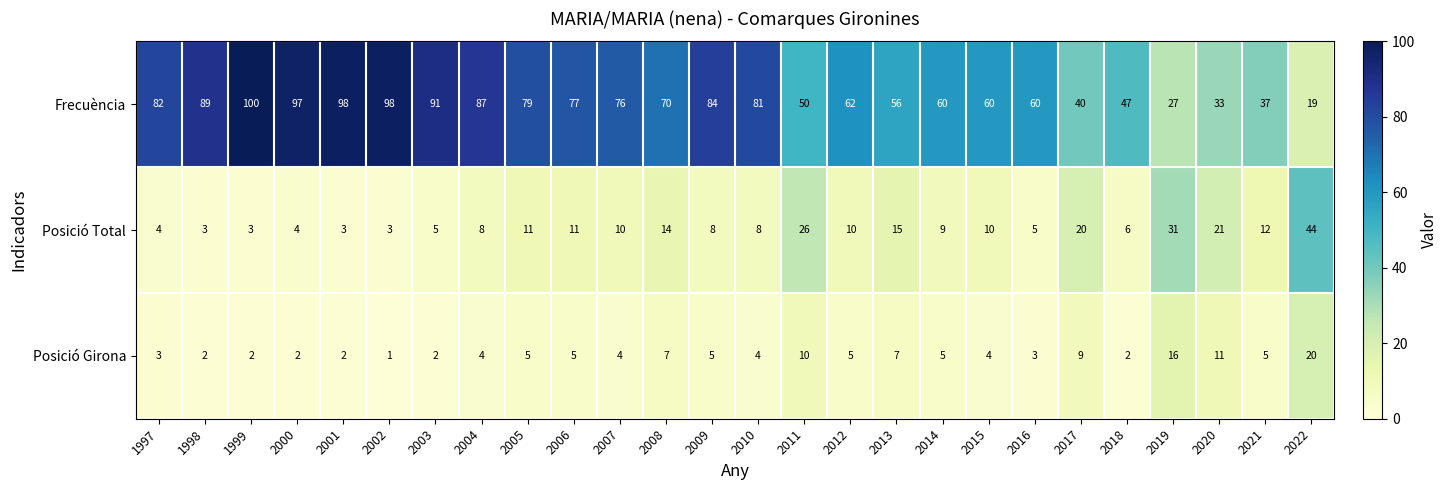

What is the difference between the maximum and second lowest values in the Frecuència series?

73